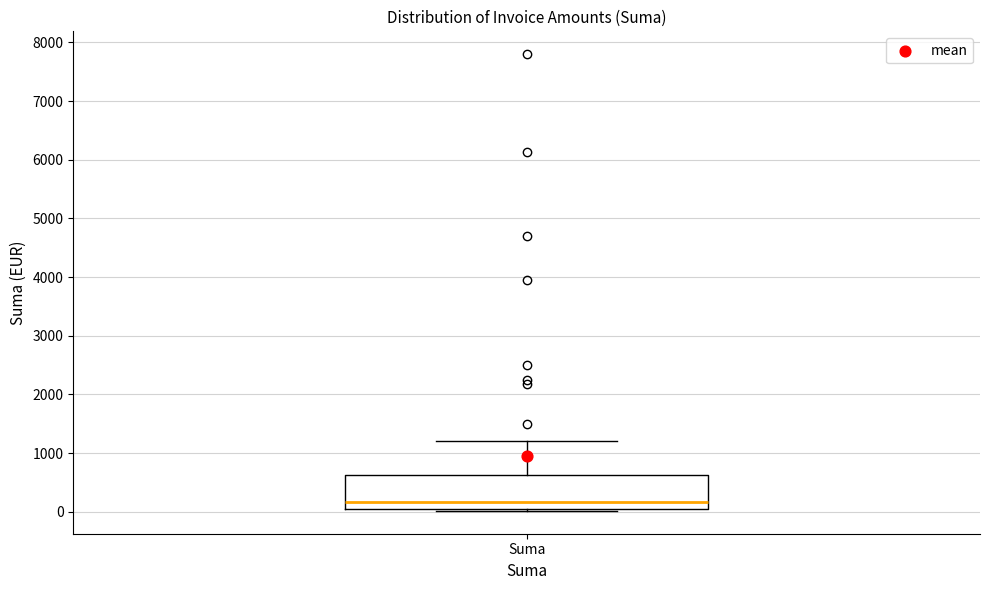

Where does the median line of the box for Suma sit on the y-axis? The values are not printed on the chart, so give them approximately, as read against the axis.

200